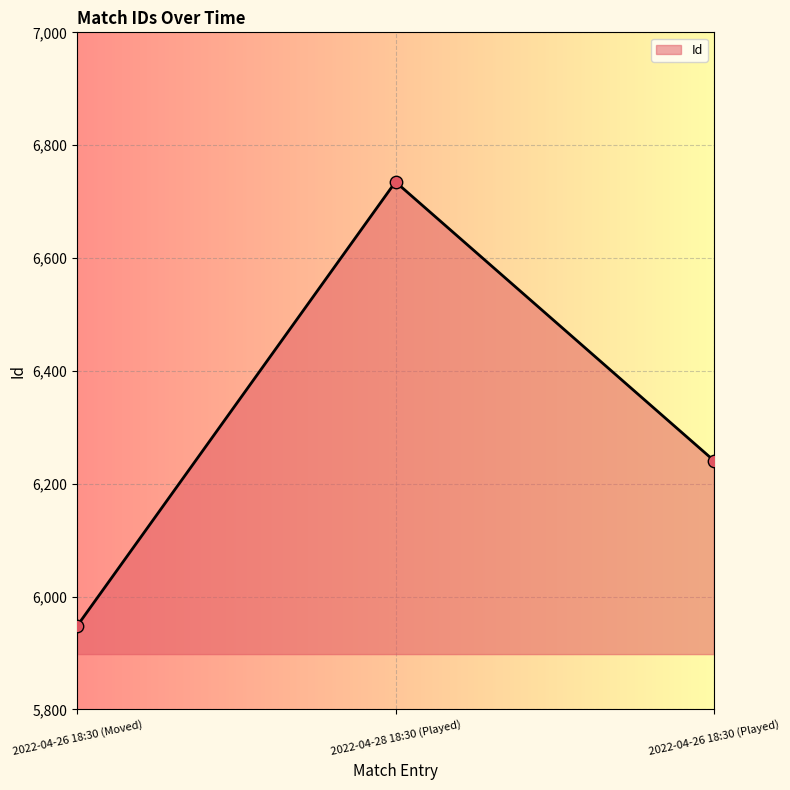

What is the change in value from 2022-04-28 18:30 (Played) to 2022-04-26 18:30 (Played)?

-494